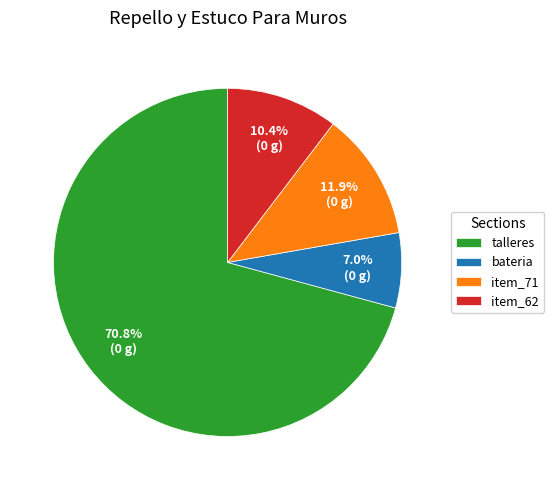

Count the number of slices in the pie.

4